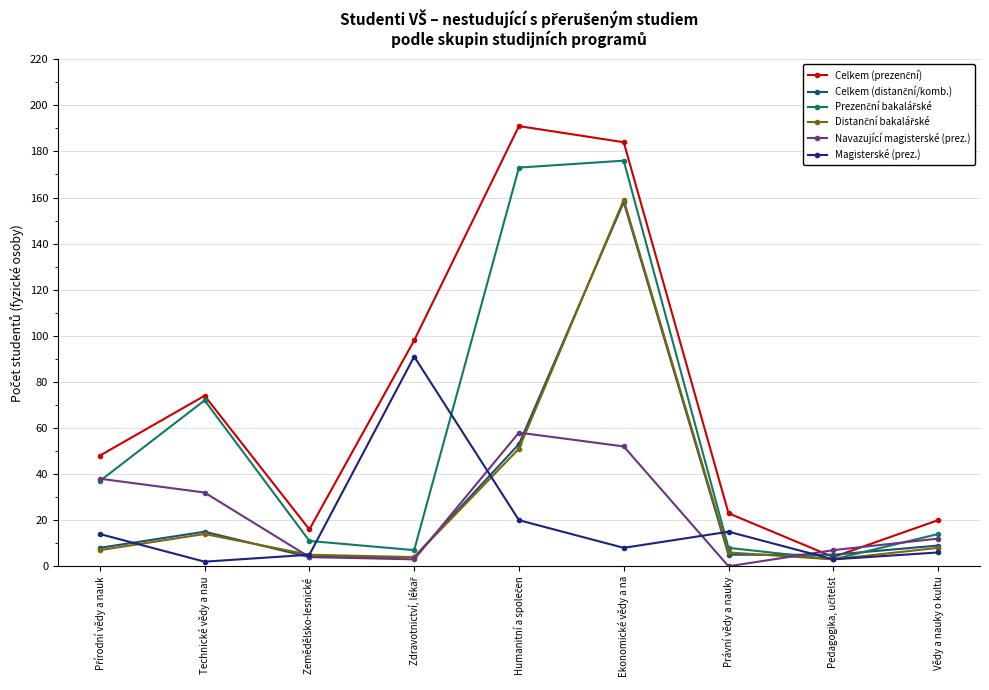

What is the label of the 3rd point from the right?

Právní vědy a nauky